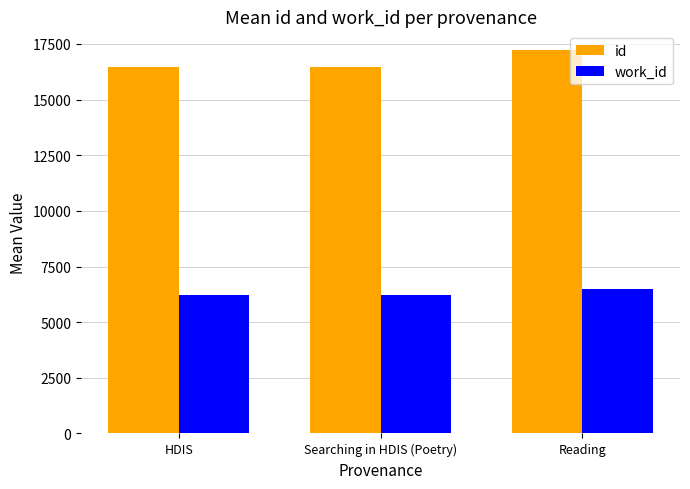

What is the sum of all id values?

50160